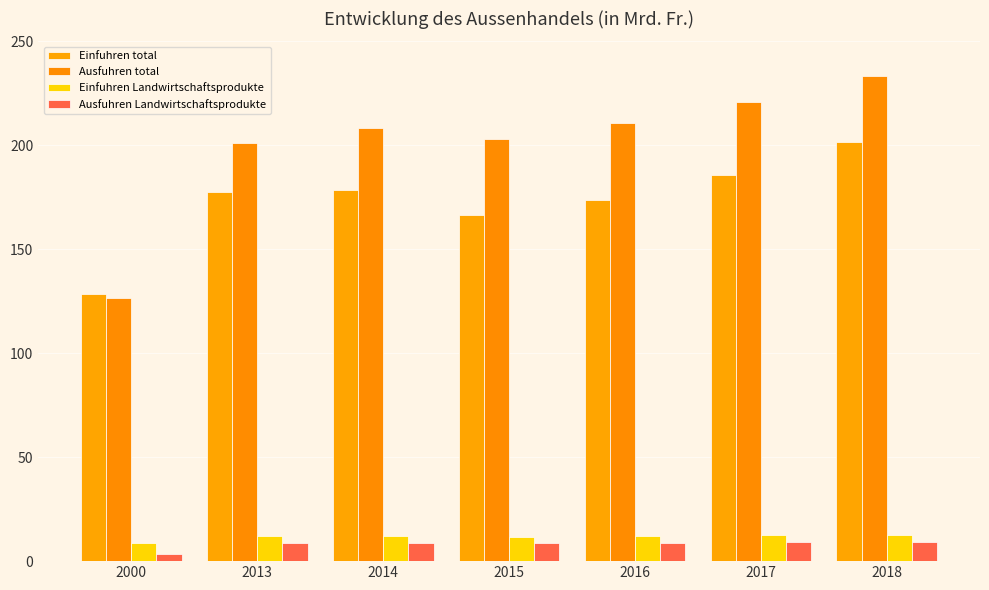

At which label does Ausfuhren Landwirtschaftsprodukte reach its peak?

2018